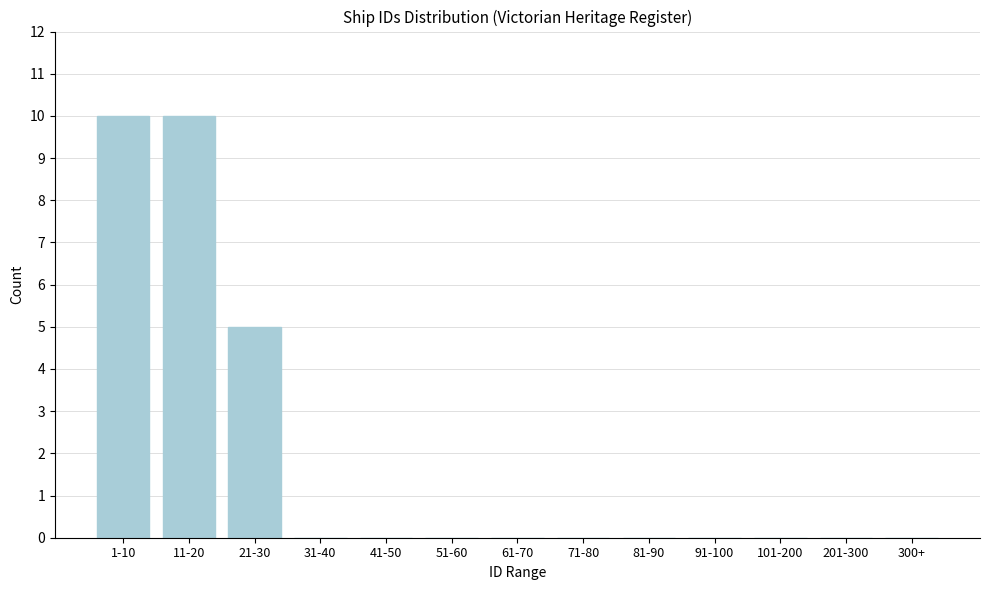

Reading left to right, what are all the values shown in this chart?

1-10=10	11-20=10	21-30=5	31-40=0	41-50=0	51-60=0	61-70=0	71-80=0	81-90=0	91-100=0	101-200=0	201-300=0	300+=0